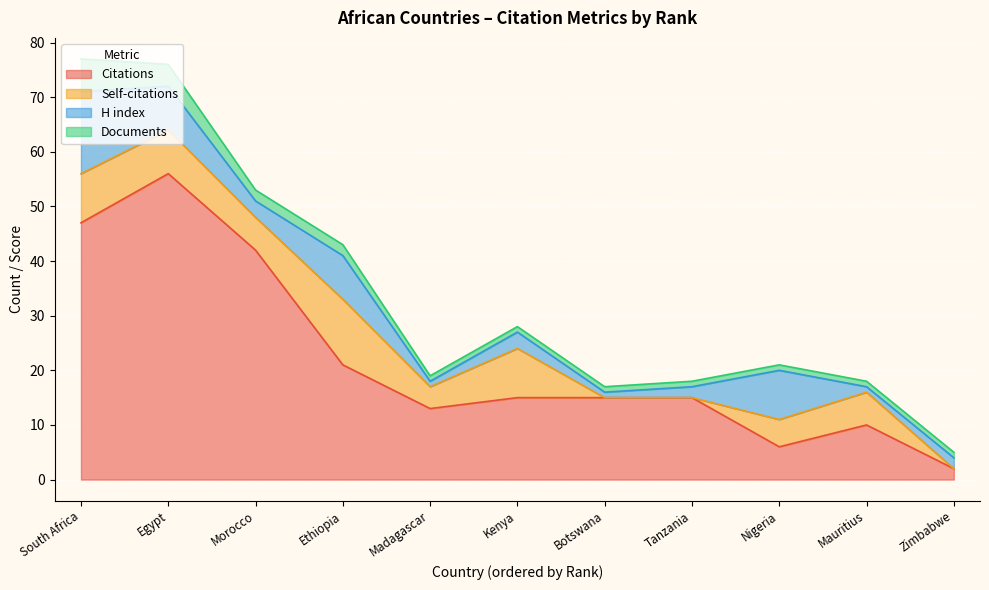

True or false: Self-citations has more than 2 interior local peaks.

True